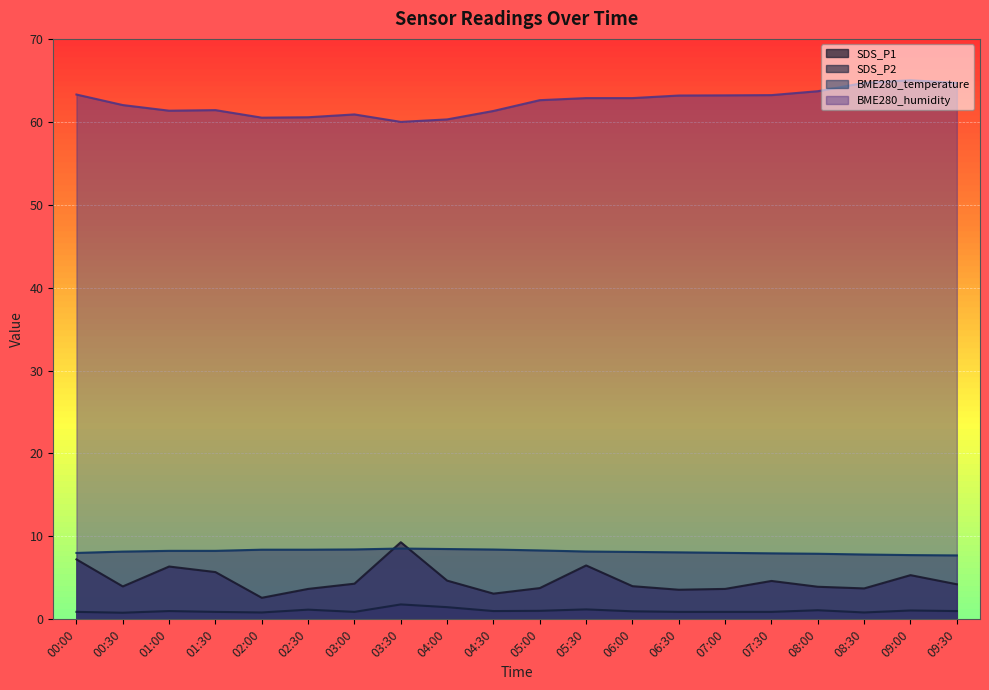

Rank the series by their maximum value, from highest to lowest.

BME280_humidity, SDS_P1, BME280_temperature, SDS_P2